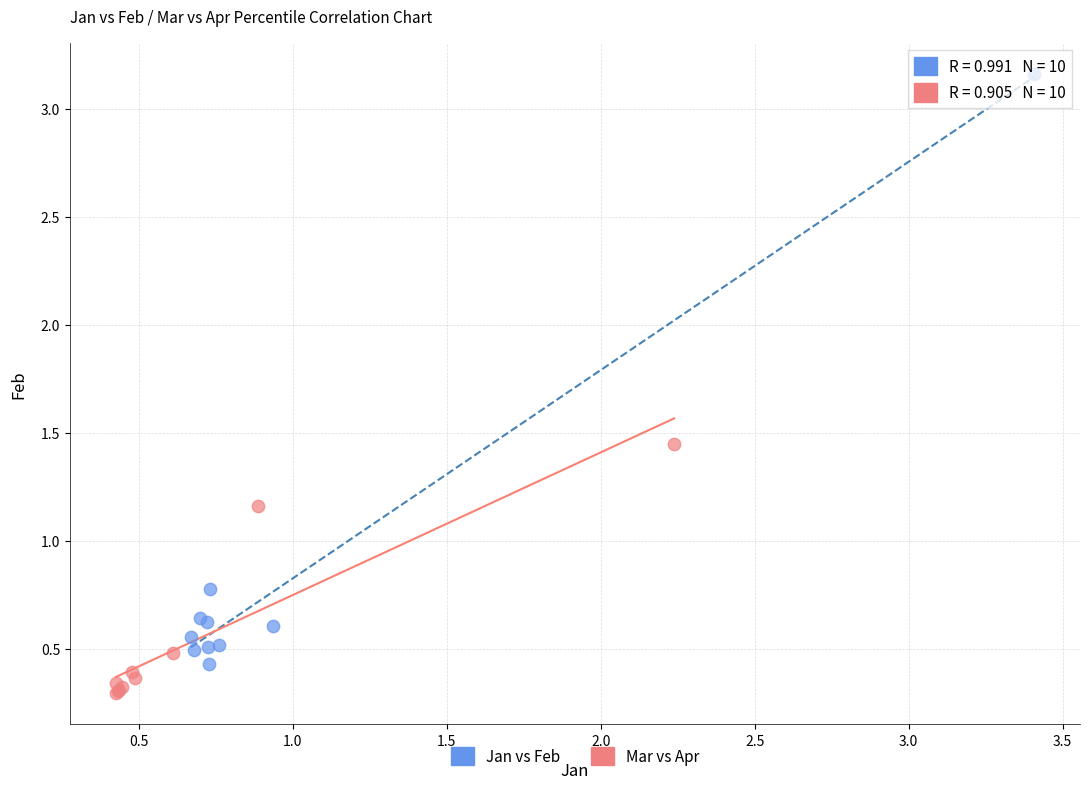

Which series has the widest spread of Y values?

Jan vs Feb